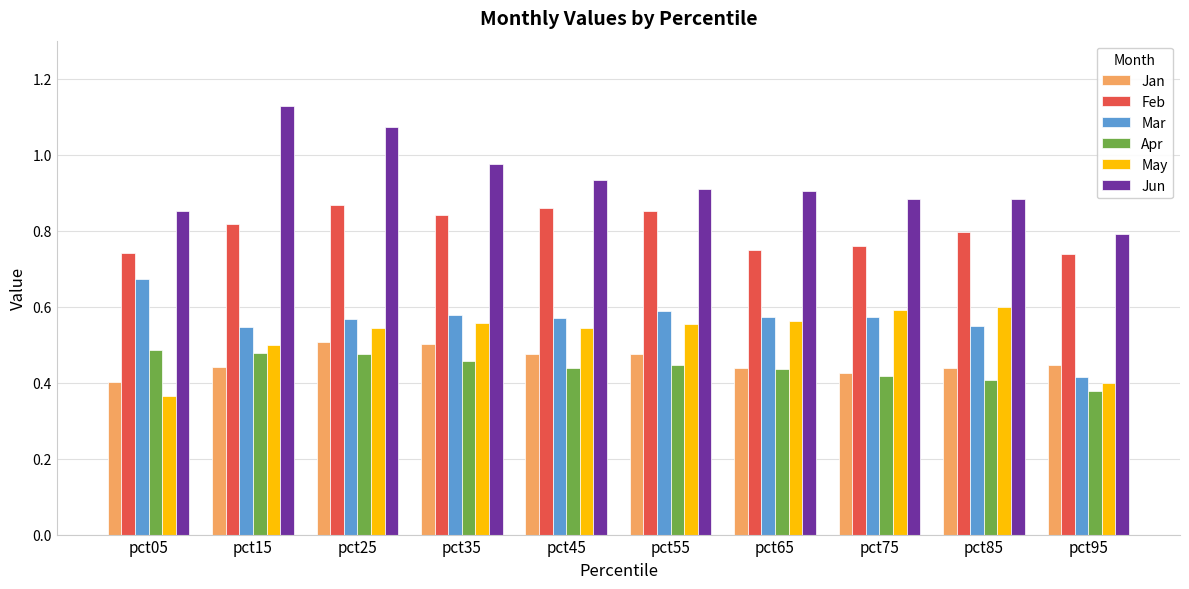

The Mar series shows 0.6 at pct55. True or false?

True